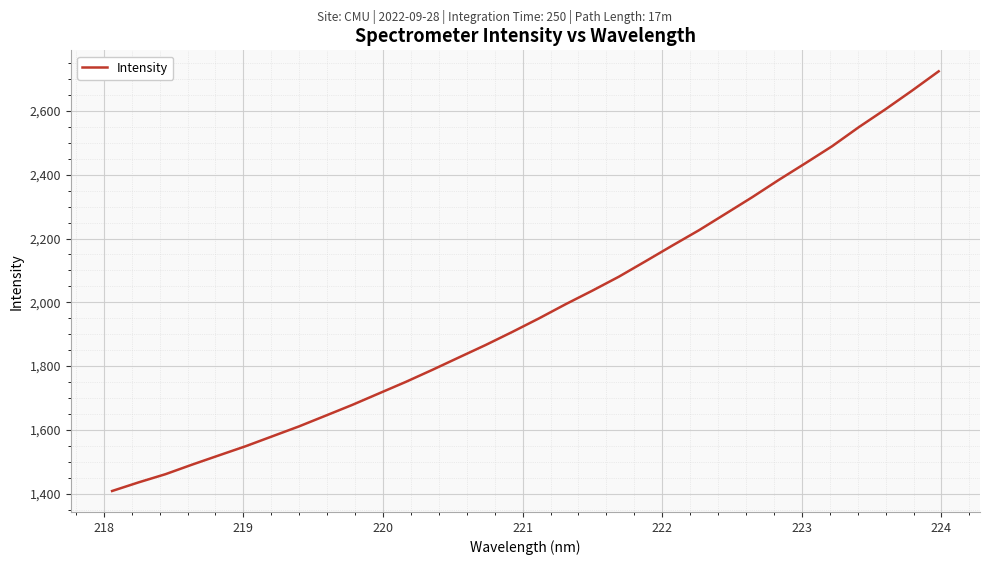

What is the difference between the maximum and minimum values?

1316.1